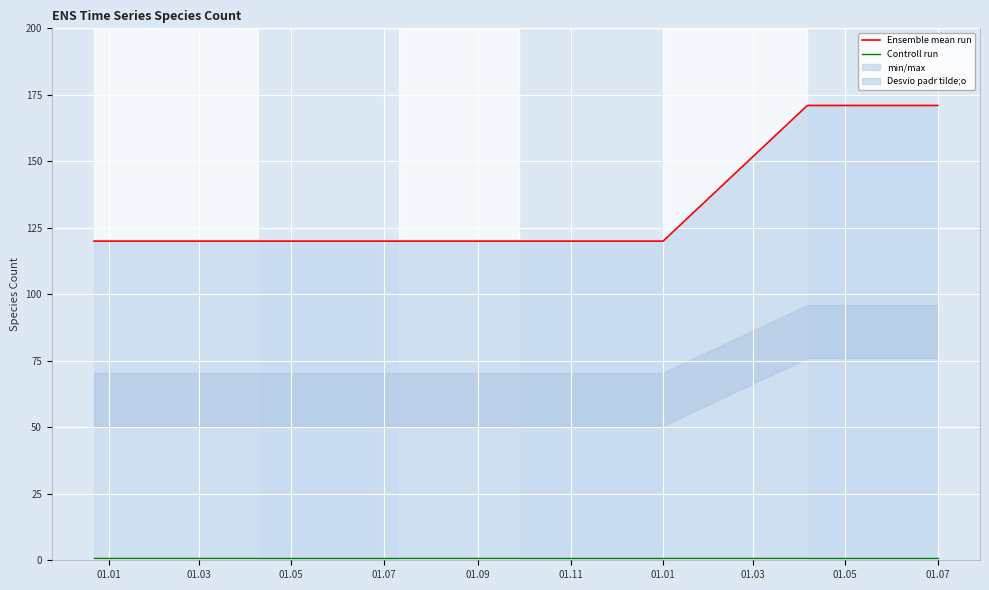

Reading right to left, list all the values displayed in this chart.

Ensemble mean run: 171	171	120	120	120	120	120
Controll run: 1	1	1	1	1	1	1